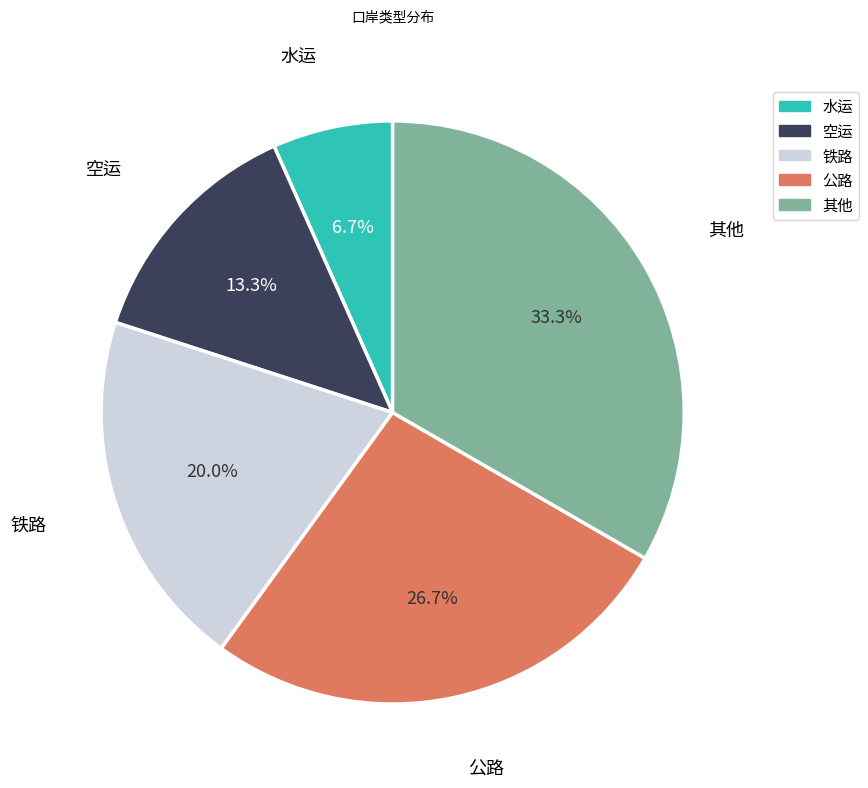

What is the smallest slice in the pie chart?

水运